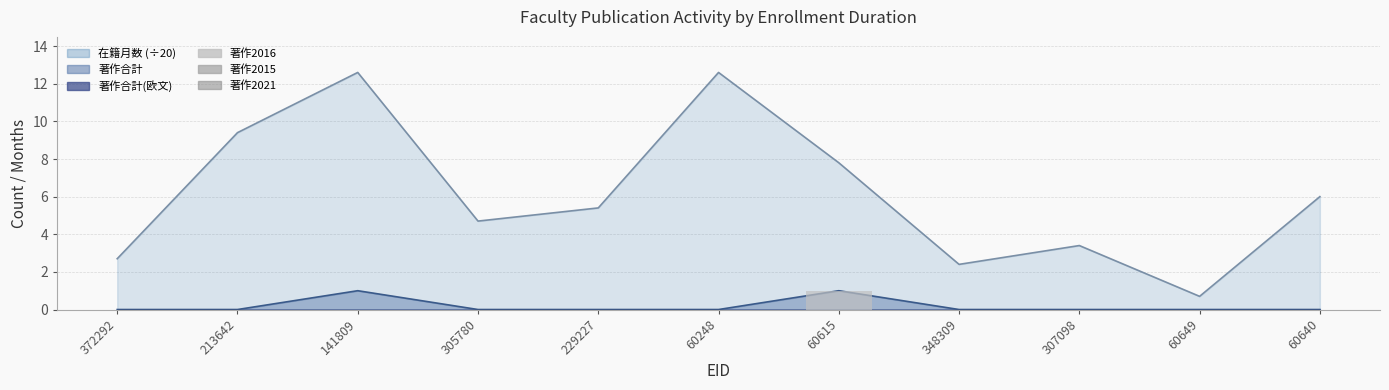

List the labels in order of 著作2015 value, smallest first.

372292, 213642, 141809, 305780, 229227, 60248, 60615, 348309, 307098, 60649, 60640